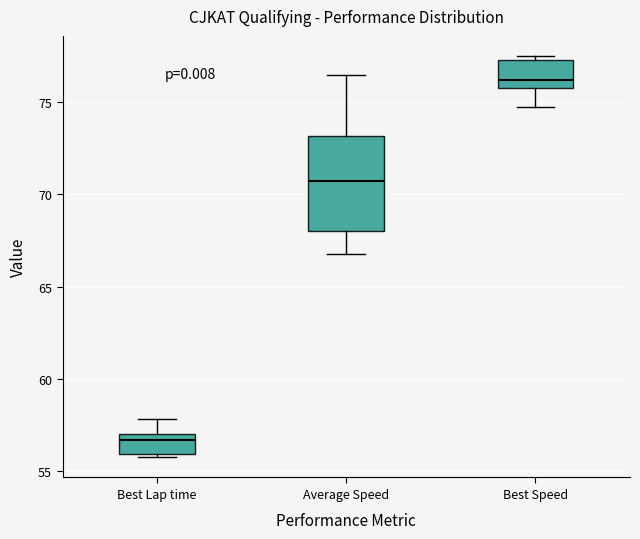

Reading left to right, read every box against the y-axis: the position of its median line, the range the box covers, and the ends of its whiskers. The values are not printed on the chart, so give them approximately, as read against the axis.

Best Lap time: median 56.5, box 56.0 to 57.0, whiskers 55.5 to 58.0
Average Speed: median 70.5, box 68.0 to 73.0, whiskers 67.0 to 76.5
Best Speed: median 76.0 (just above the box's lower edge), box 76.0 to 77.5, whiskers 74.5 to 77.5 (just above the box's upper edge)